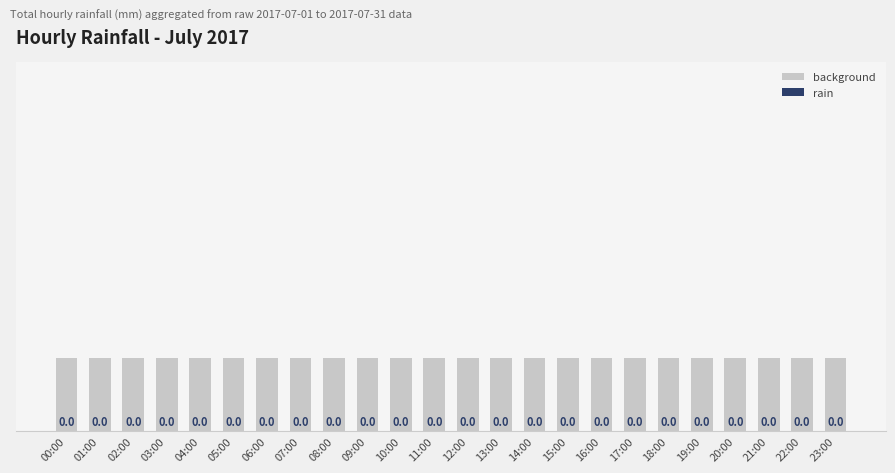

What position from the left is 01:00?

2